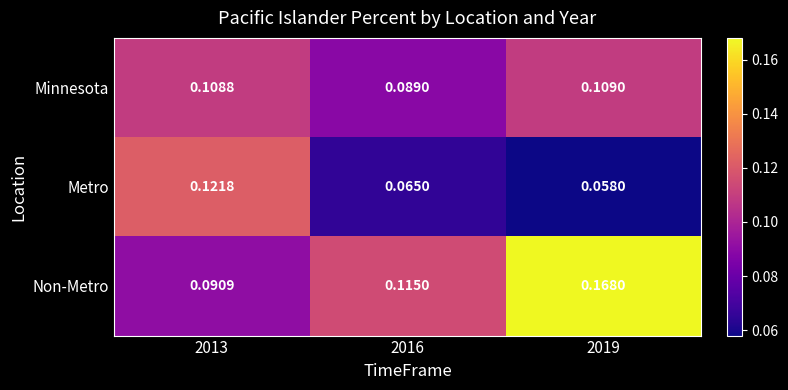

Which series has the largest total across all categories?

Non-Metro